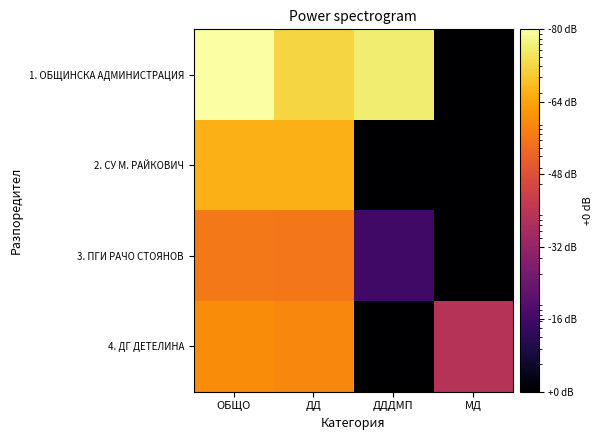

What is the difference between the highest and lowest values at ОБЩО?

9490759.0